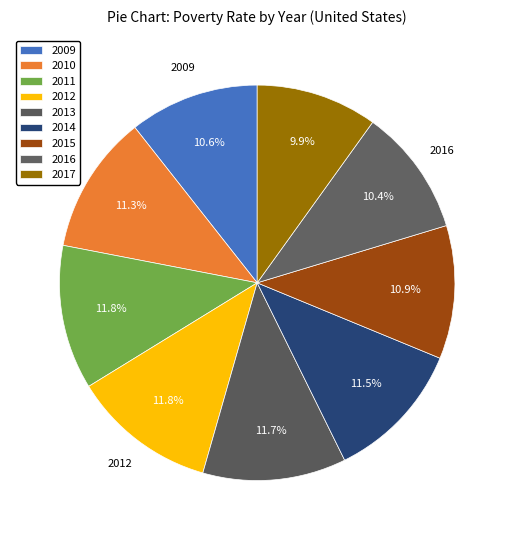

Count the number of slices in the pie.

9